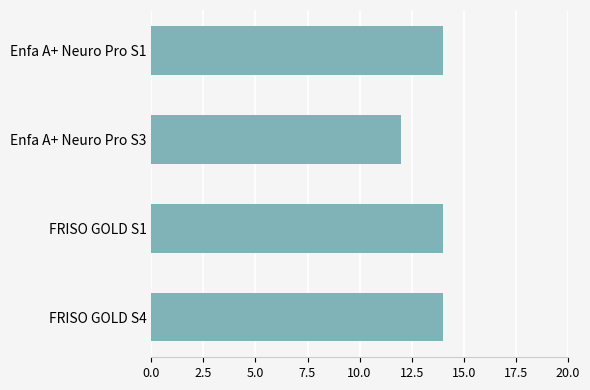

Approximately how many times larger is the value at FRISO GOLD S4 compared to Enfa A+ Neuro Pro S1?

1.0